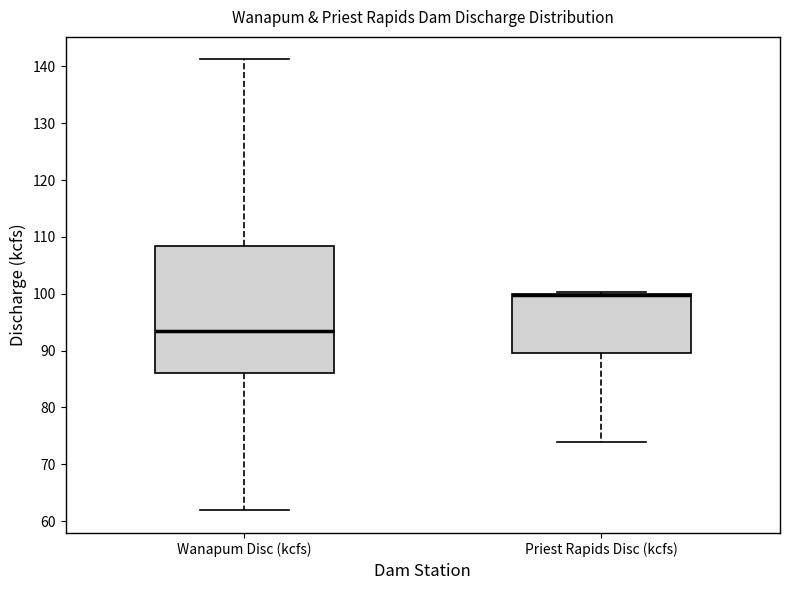

Comparing the boxes themselves (not the whiskers), which one is the tallest?

Wanapum Disc (kcfs)